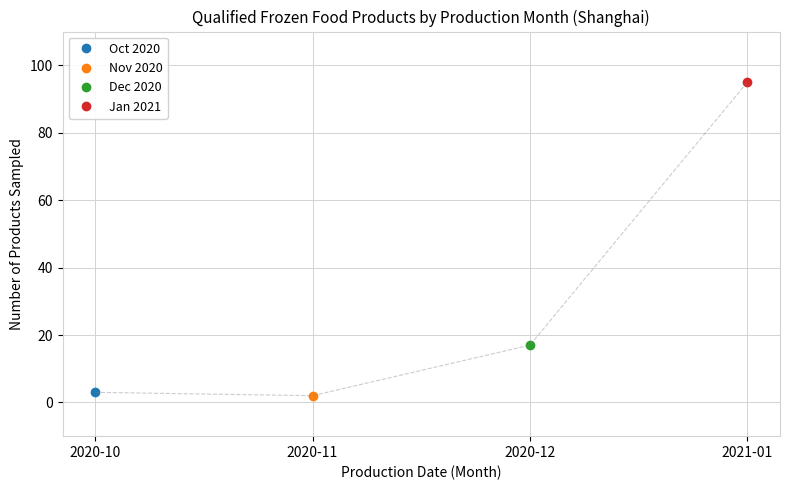

Rank the series at 2020-12 from lowest to highest value.

2020-10, 2020-11, 2020-12, 2021-01